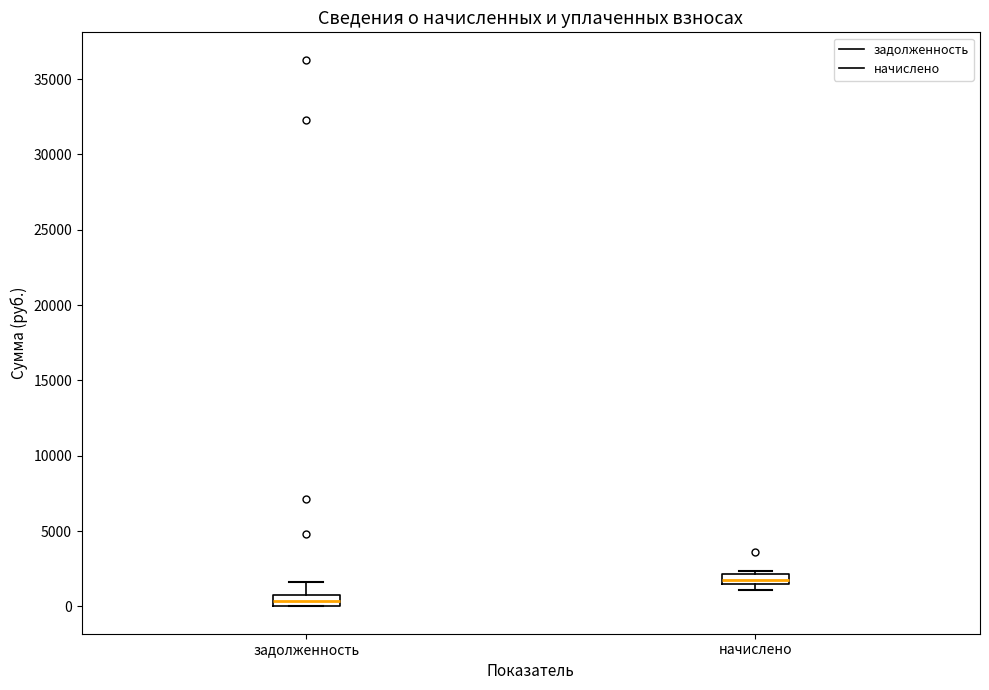

Where does the upper whisker of the box for задолженность end on the y-axis? The values are not printed on the chart, so give them approximately, as read against the axis.

1500